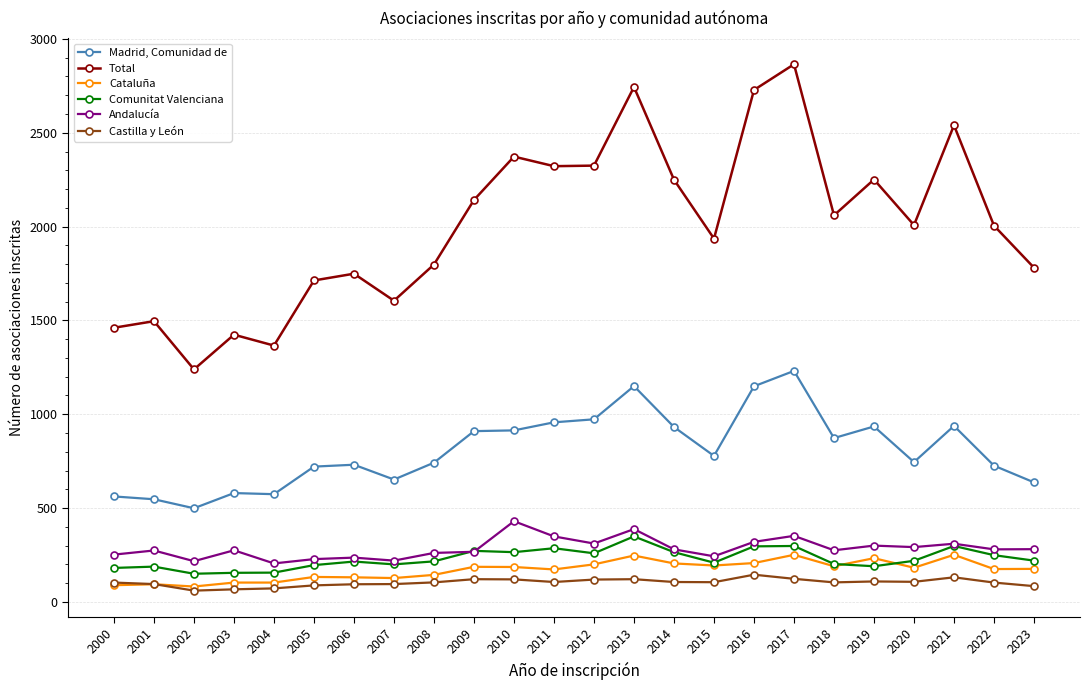

What is the minimum value shown in the chart?

60